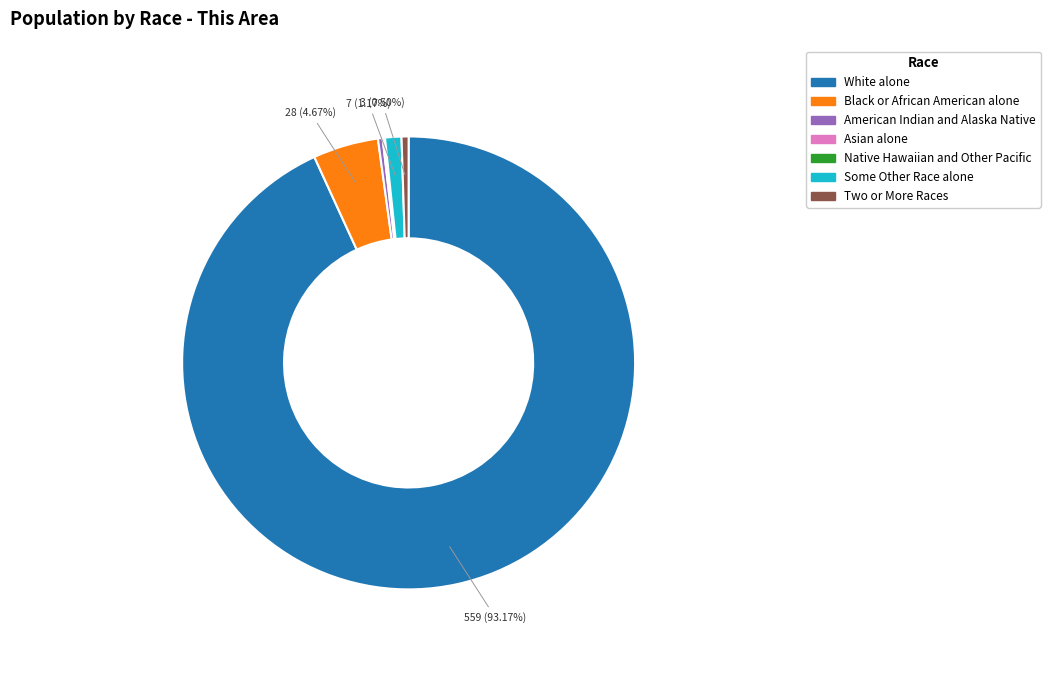

To the nearest percent, what is the difference between the largest and smallest slice percentages?

93%